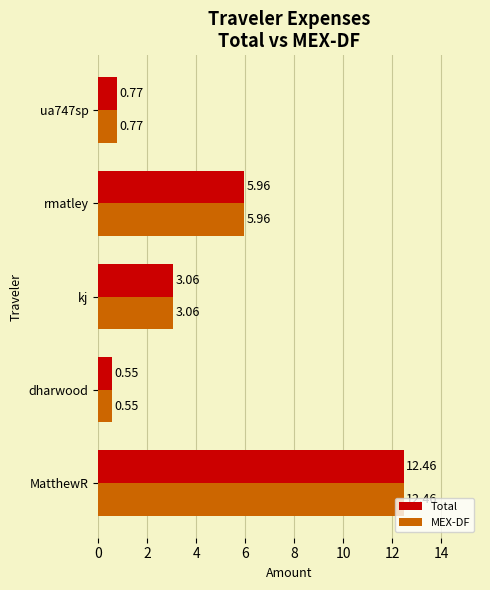

Is the value of MEX-DF at ua747sp greater than the value of Total at kj?

No